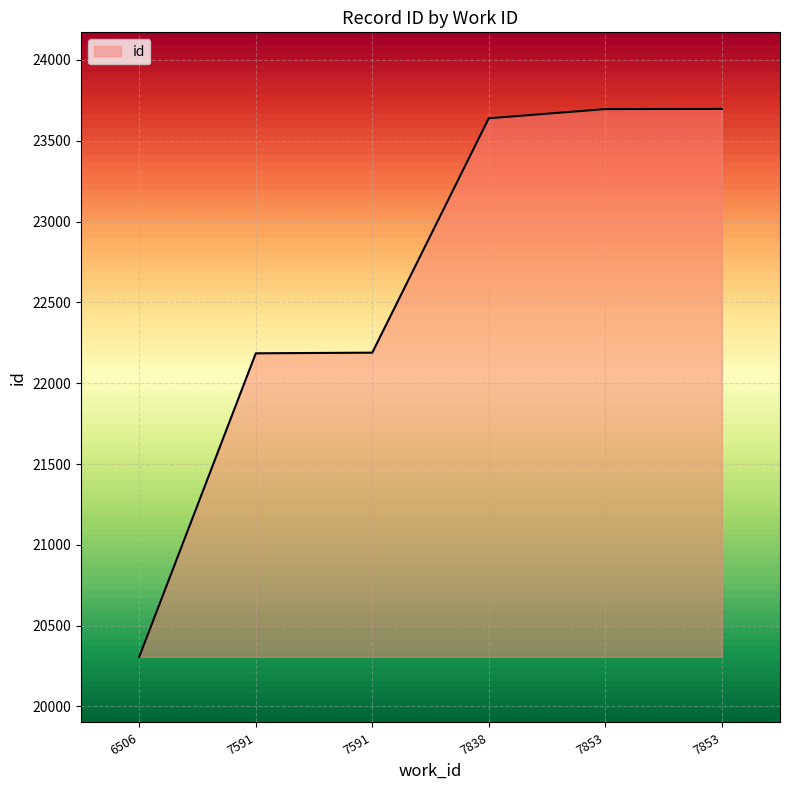

Is this an area chart (filled region under the line)?

Yes